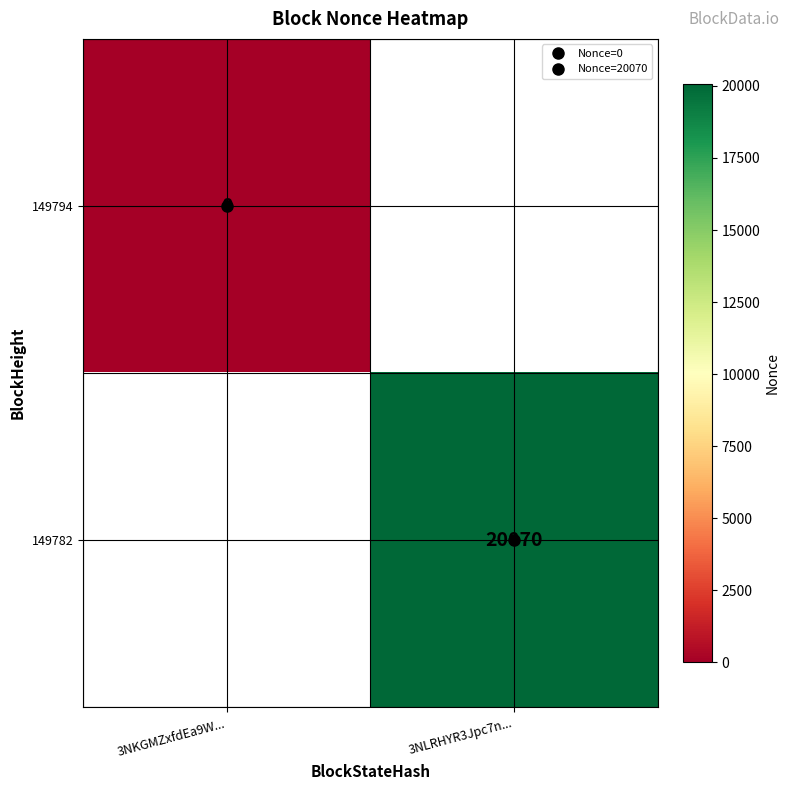

At how many categories does at least one series exceed 754?

1